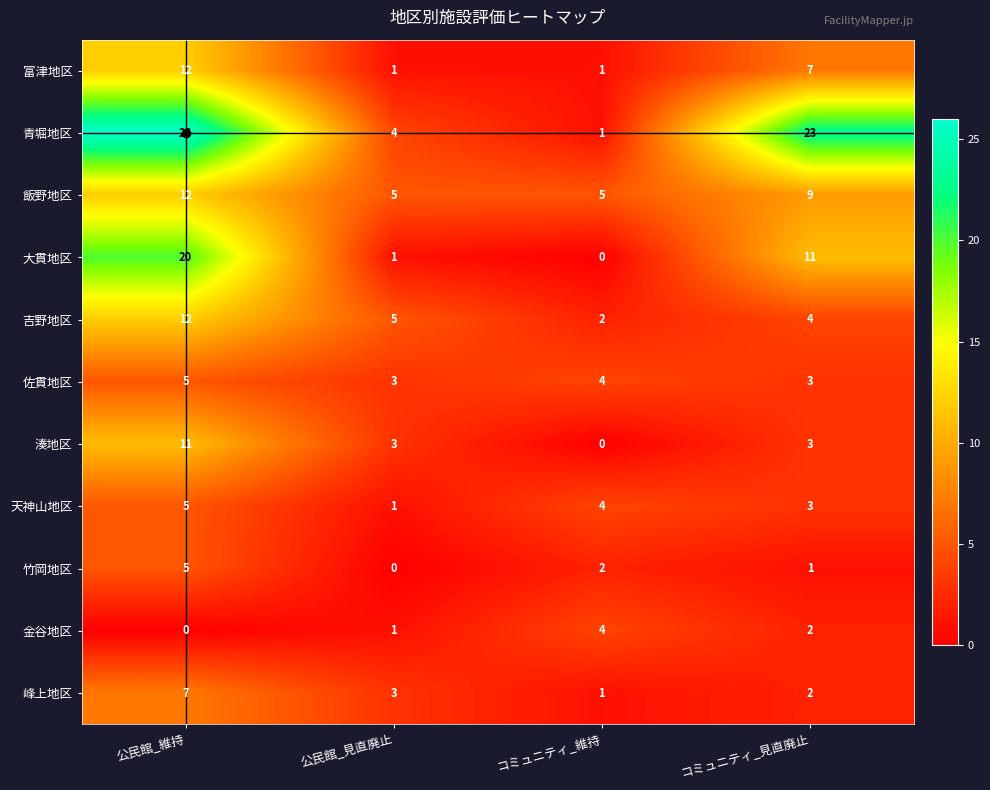

List the labels in order of 吉野地区 value, largest first.

公民館_維持, 公民館_見直廃止, コミュニティ_見直廃止, コミュニティ_維持